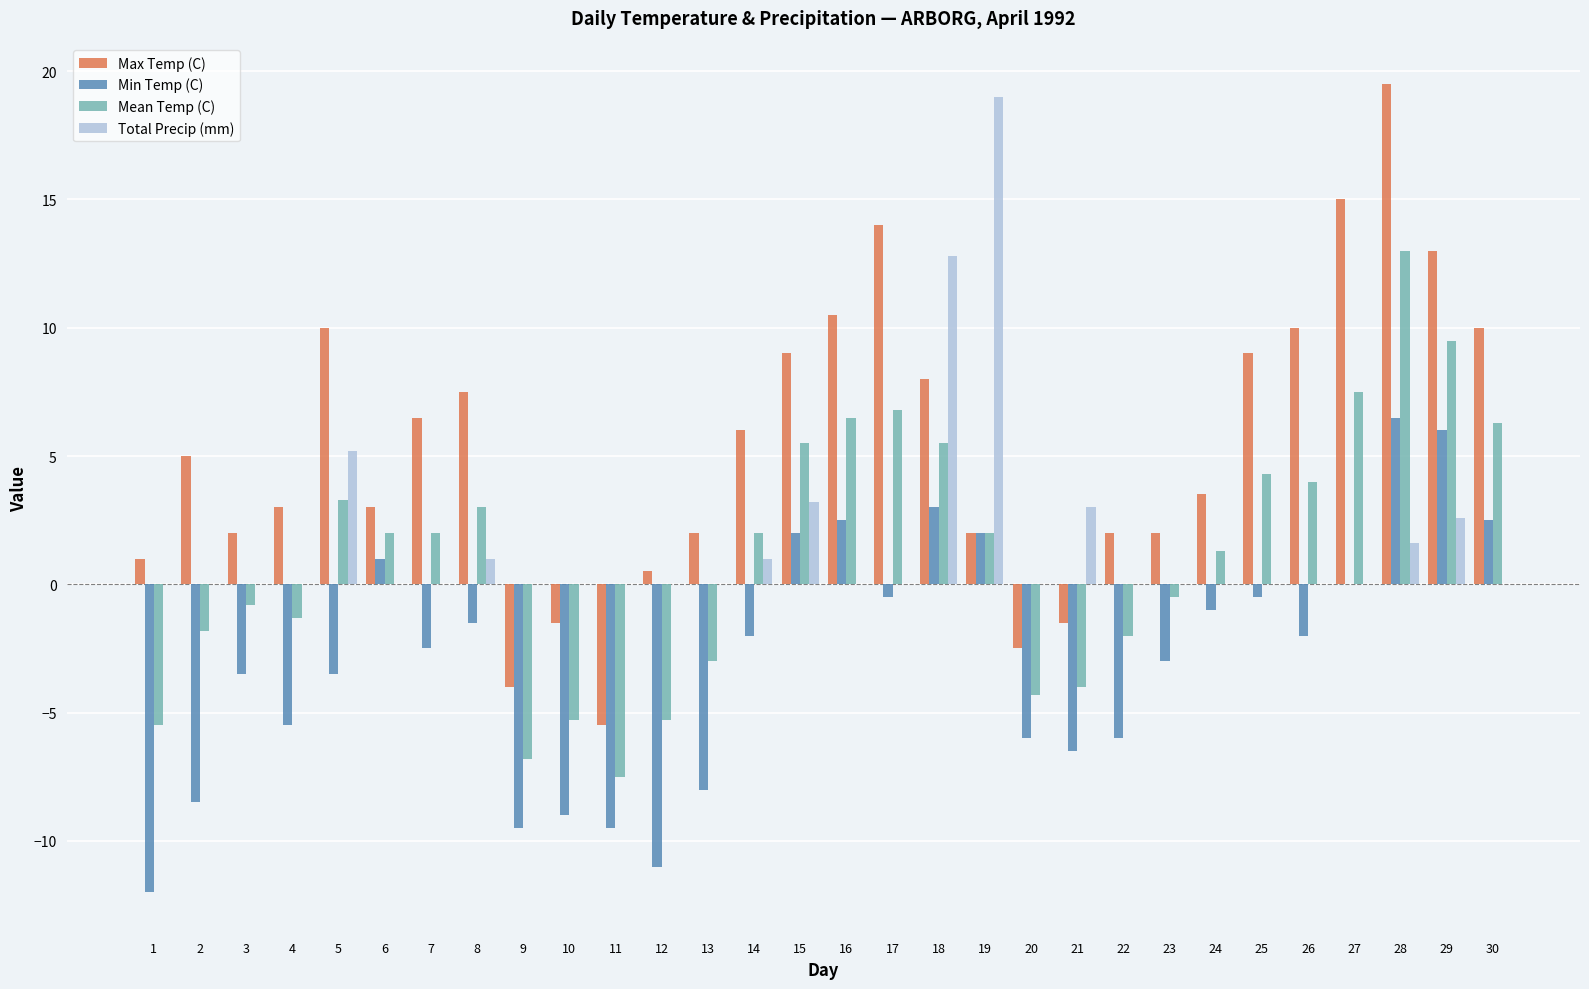

Which series has the widest spread of values?

Max Temp (C)